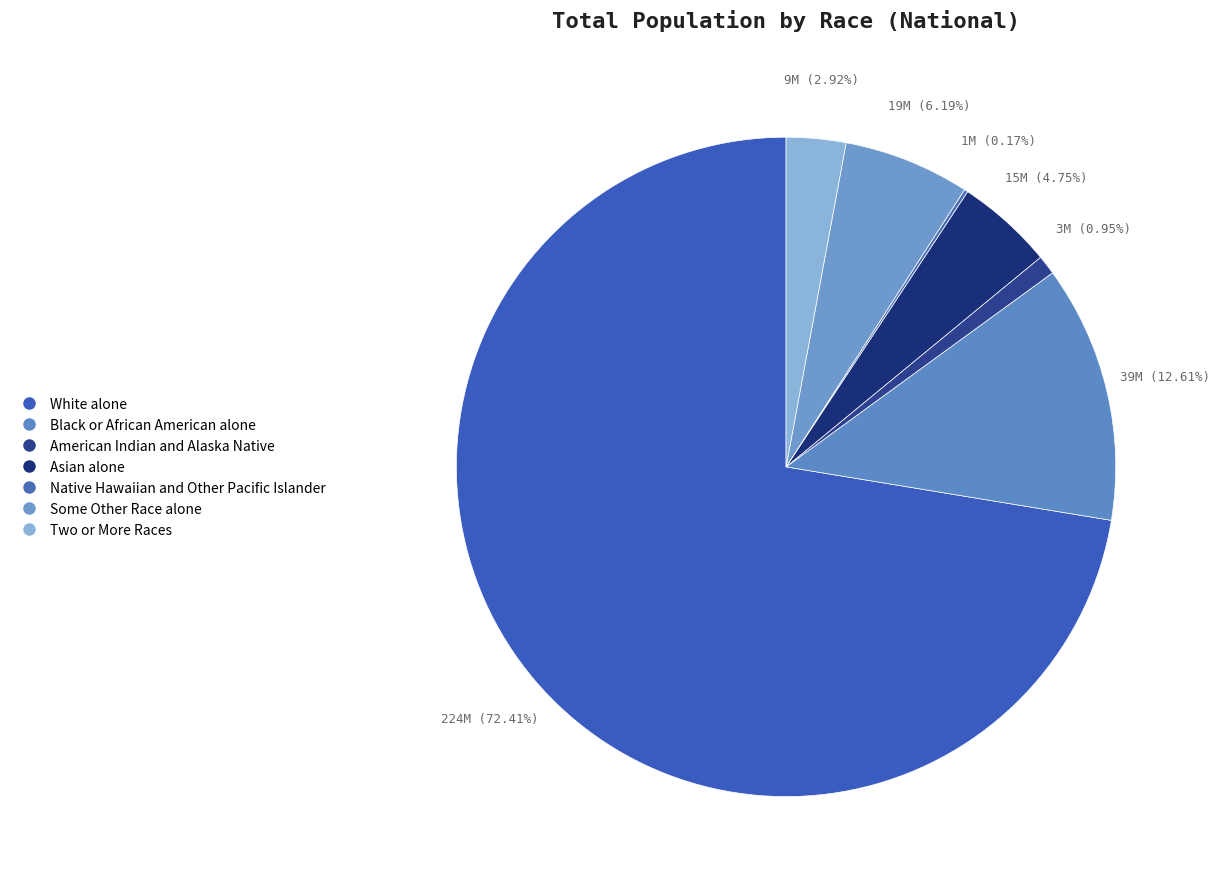

To the nearest percent, what is the average slice percentage?

14%